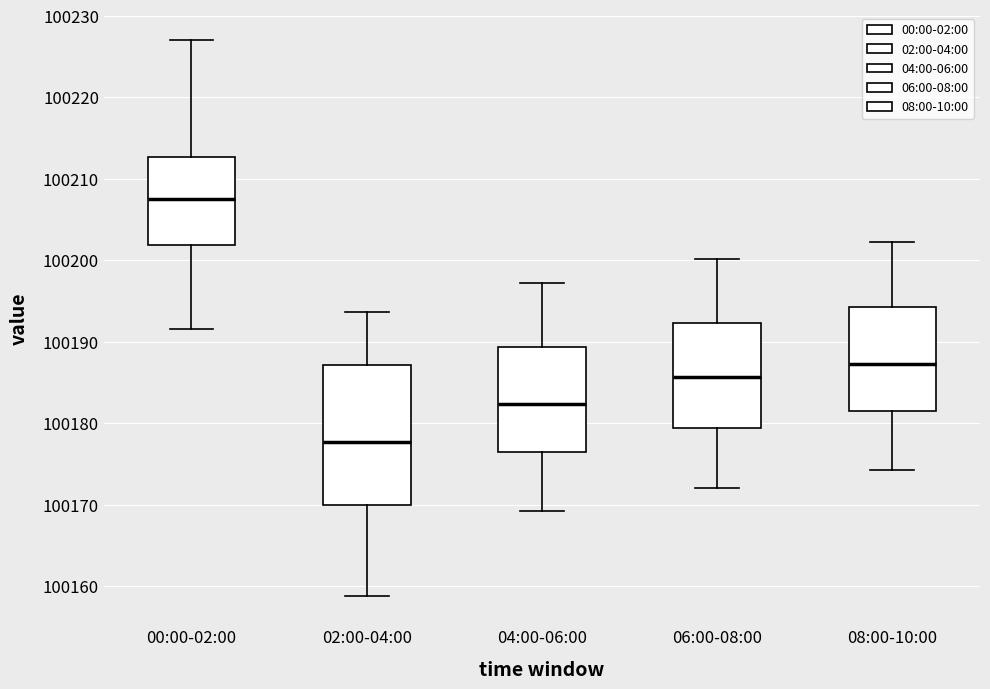

Which box is the tallest, from its lower edge to its upper edge?

02:00-04:00